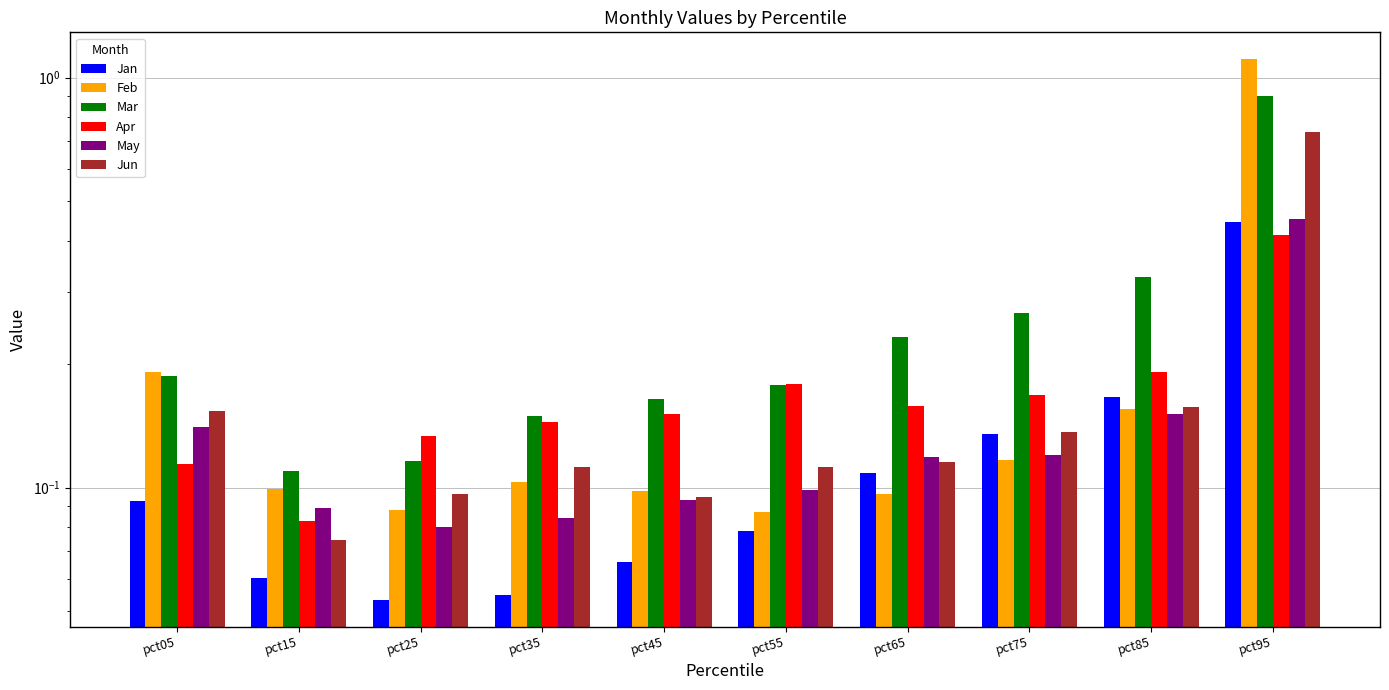

Rank the categories by Apr value from highest to lowest.

pct95, pct85, pct55, pct75, pct65, pct45, pct35, pct25, pct05, pct15